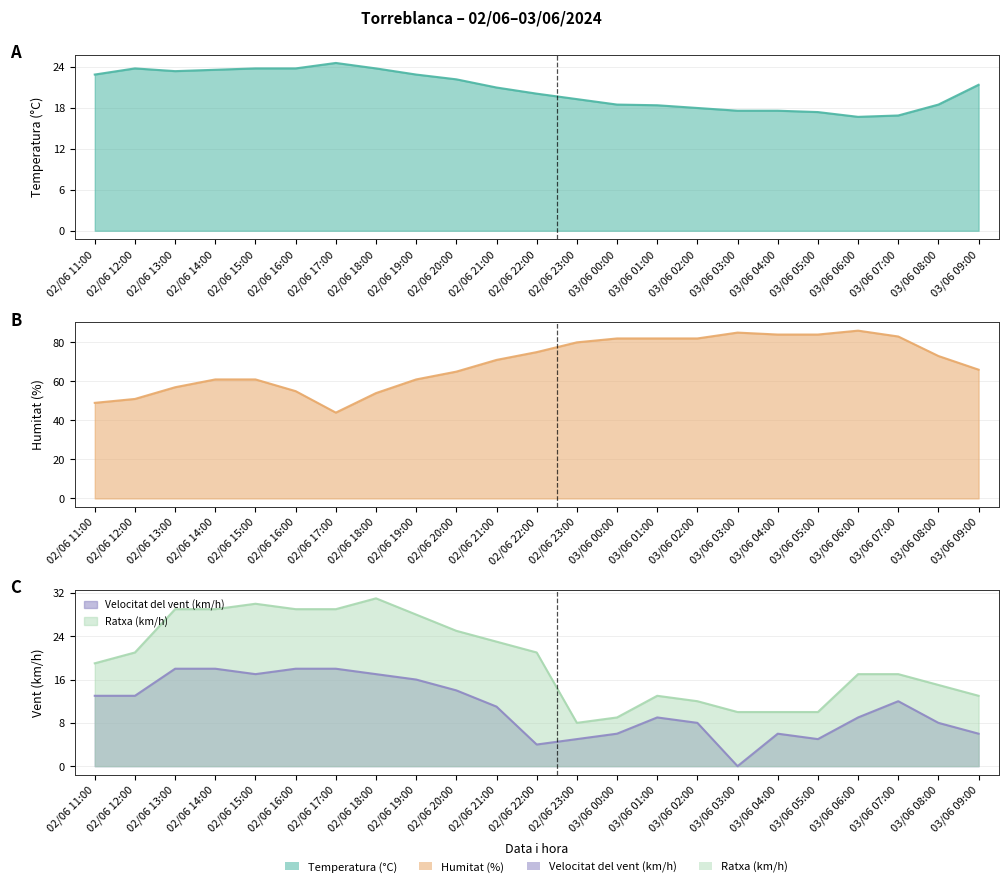

Where do Ratxa (km/h) and Temperatura (°C) first cross each other?

02/06 12:00 and 02/06 13:00